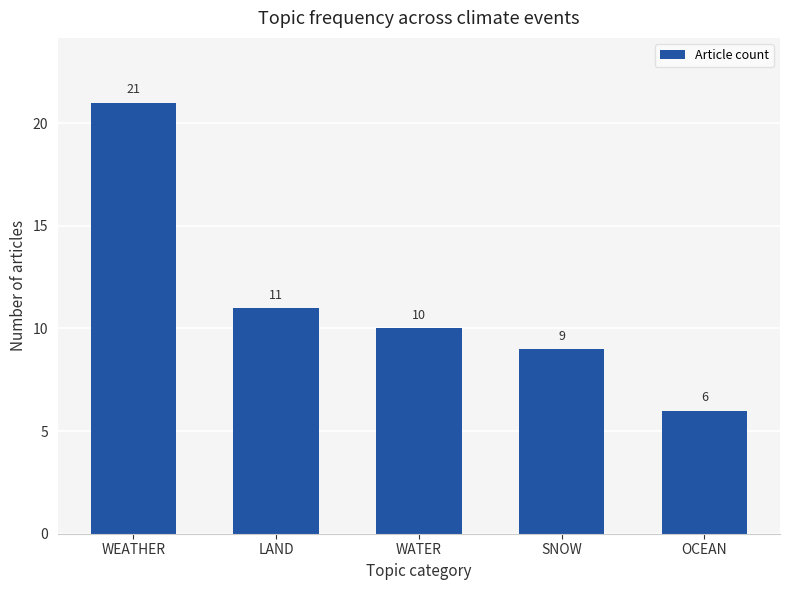

Is it true that the value at WEATHER is 8?

False